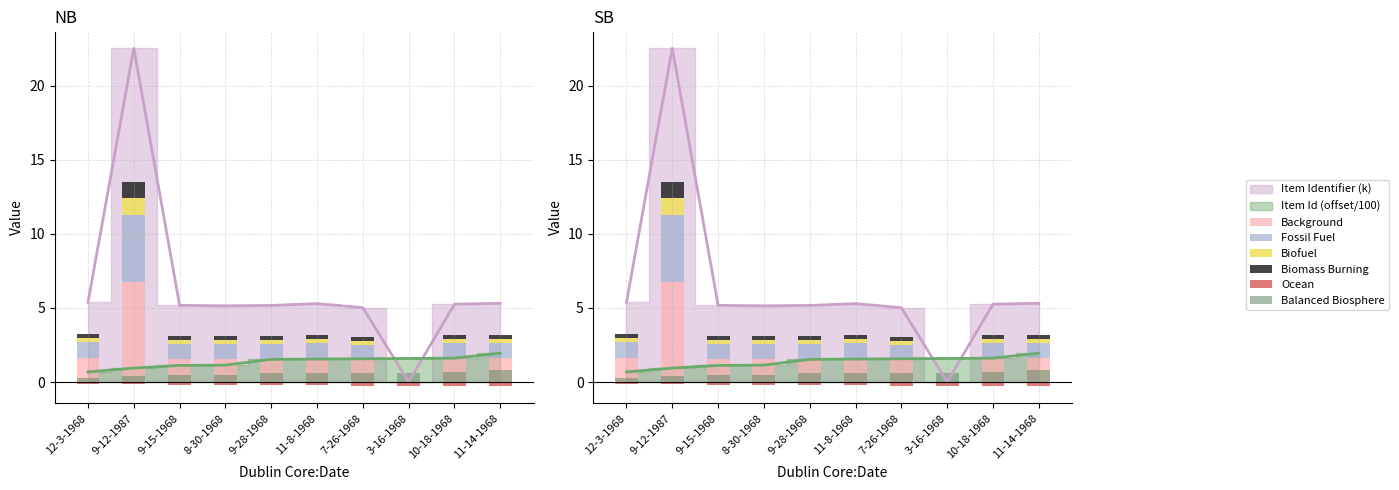

Reading left to right, what are all the values shown in this chart?

Background: 1.6	6.8	1.6	1.5	1.6	1.6	1.5	0.0	1.6	1.6
Fossil Fuel: 1.1	4.5	1.0	1.0	1.0	1.1	1.0	0.0	1.1	1.1
Biofuel: 0.3	1.1	0.3	0.3	0.3	0.3	0.3	0.0	0.3	0.3
Biomass Burning: 0.3	1.1	0.3	0.3	0.3	0.3	0.3	0.0	0.3	0.3
Ocean: -0.1	-0.1	-0.2	-0.2	-0.2	-0.2	-0.2	-0.2	-0.2	-0.3
Balanced Biosphere: 0.3	0.4	0.4	0.5	0.6	0.6	0.6	0.6	0.6	0.8